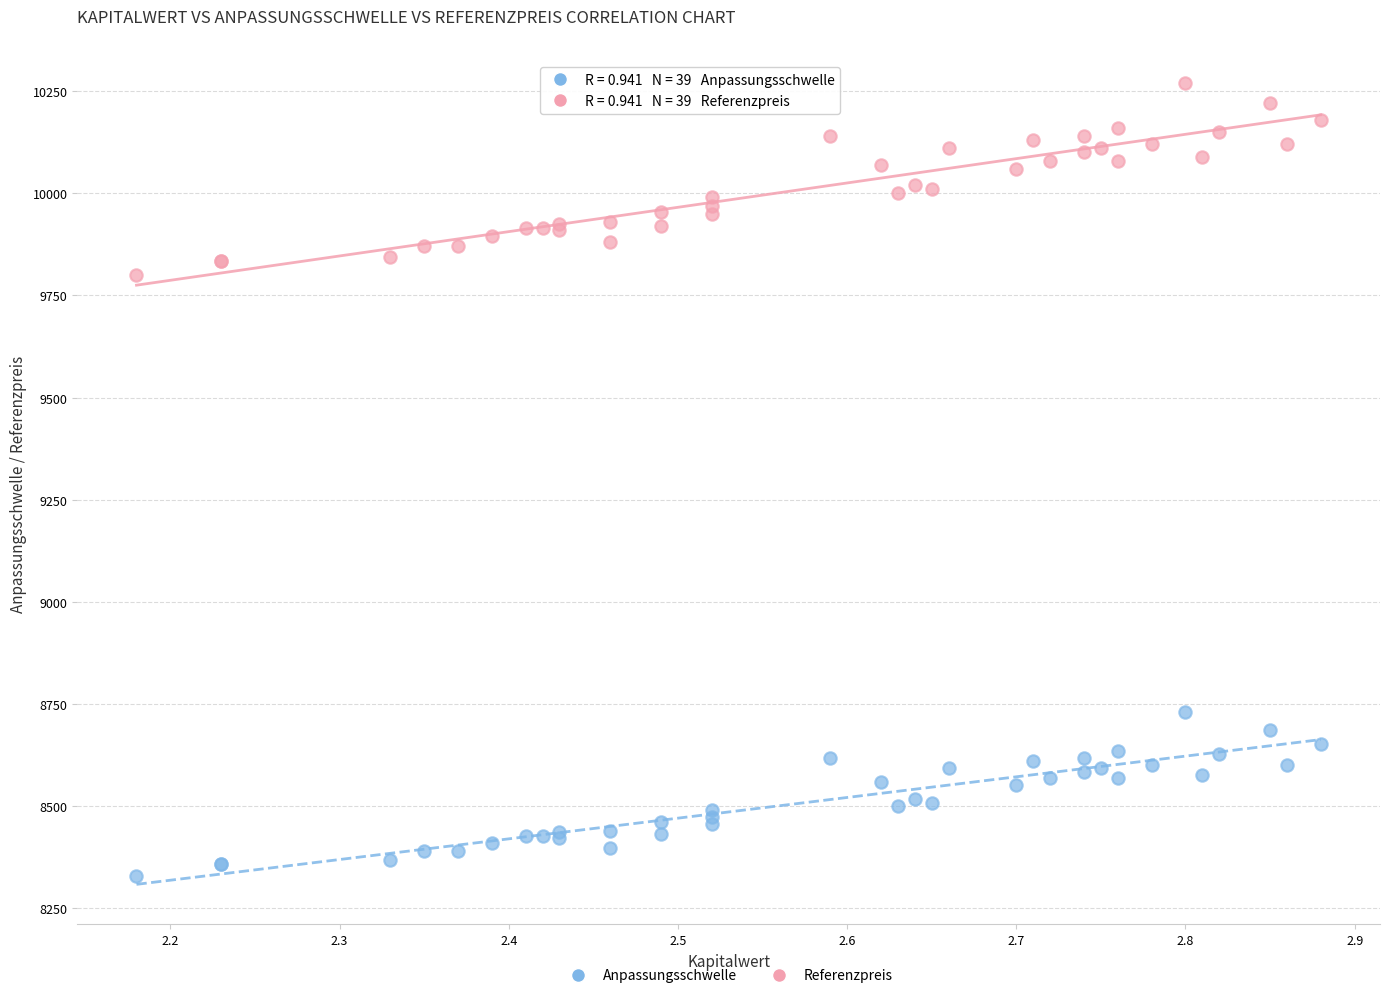

Which series contains the highest Y value?

Referenzpreis